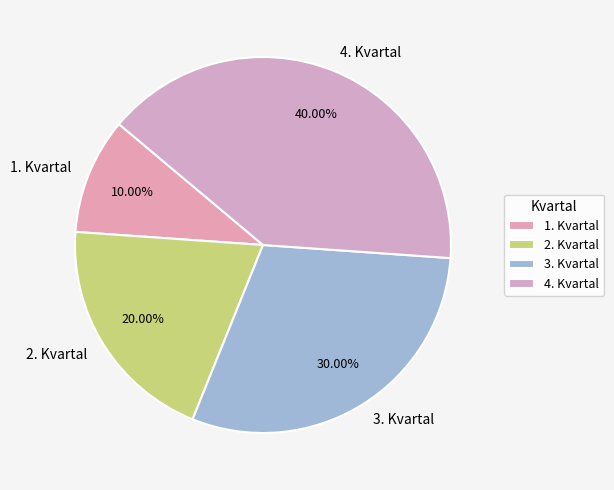

Does 4. Kvartal represent more than half of the total?

No